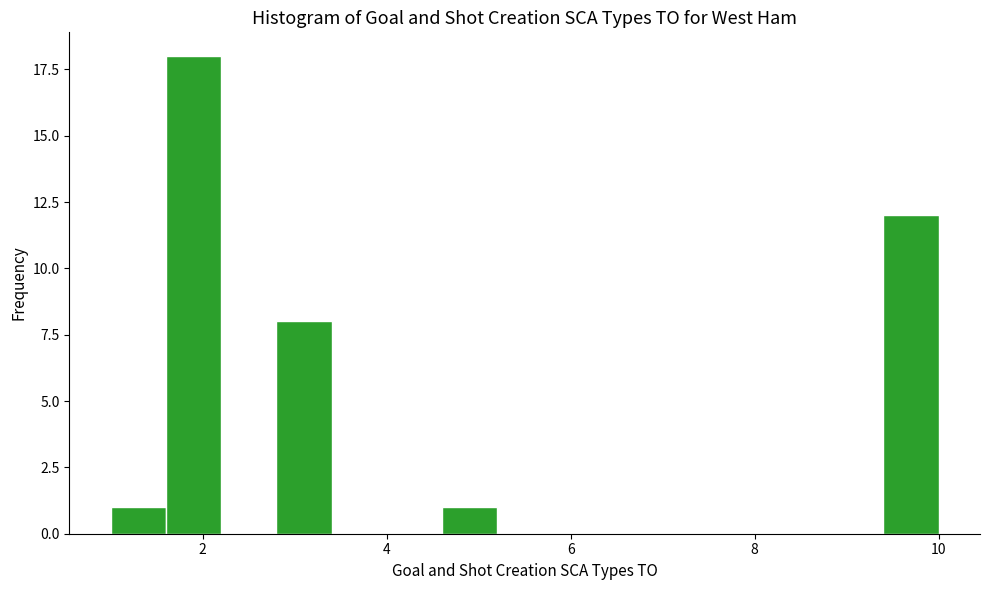

Around what value on the x-axis is the tallest bar? Give the approximate position of its centre, as read against the axis.

2.0